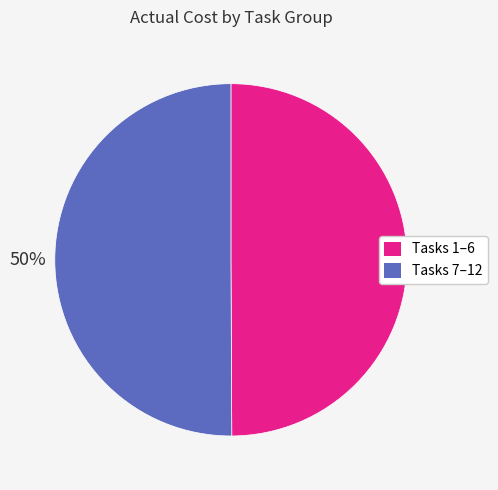

To the nearest percent, what is the average slice percentage?

50%